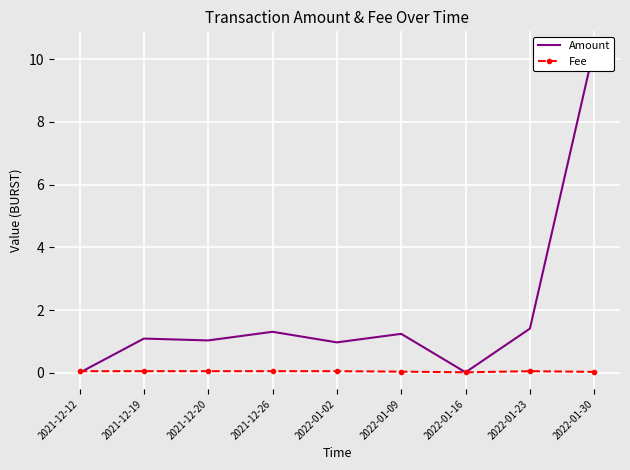

Where do Fee and Amount first cross each other?

2021-12-12 and 2021-12-19